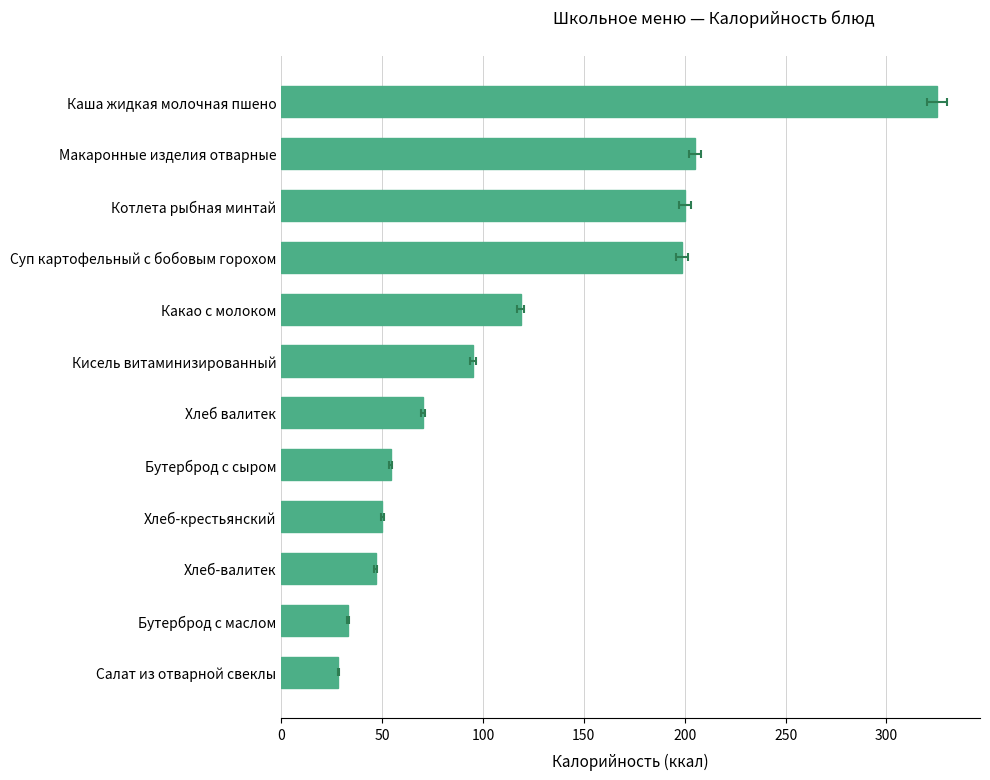

The chart shows a value of 318.2 at Суп картофельный с бобовым горохом. True or false?

False